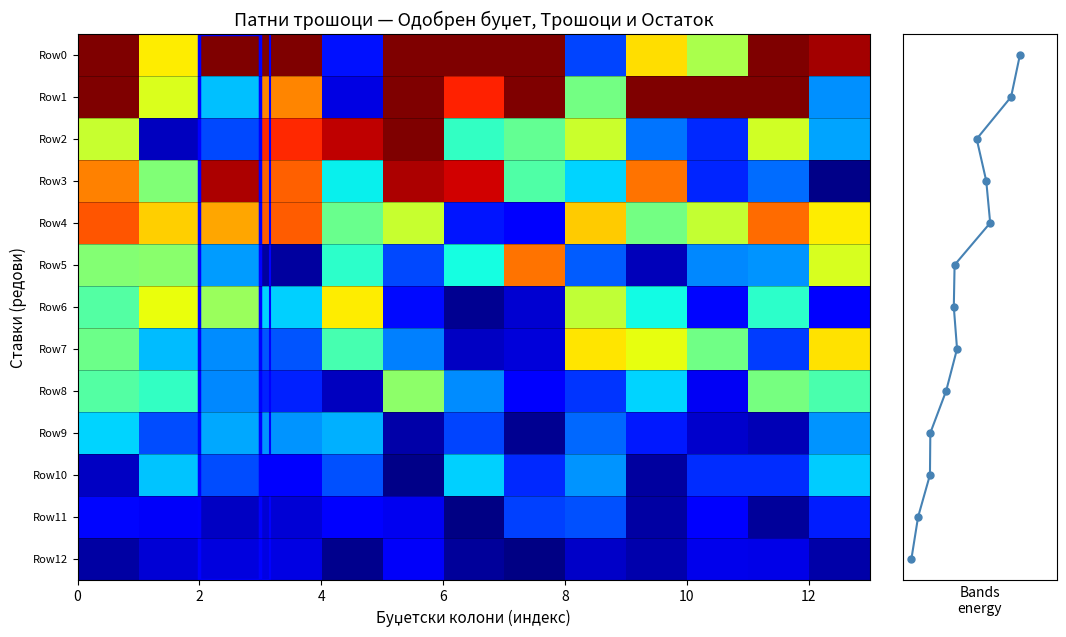

What is the difference between the maximum and minimum values in the row_8 series?

0.5